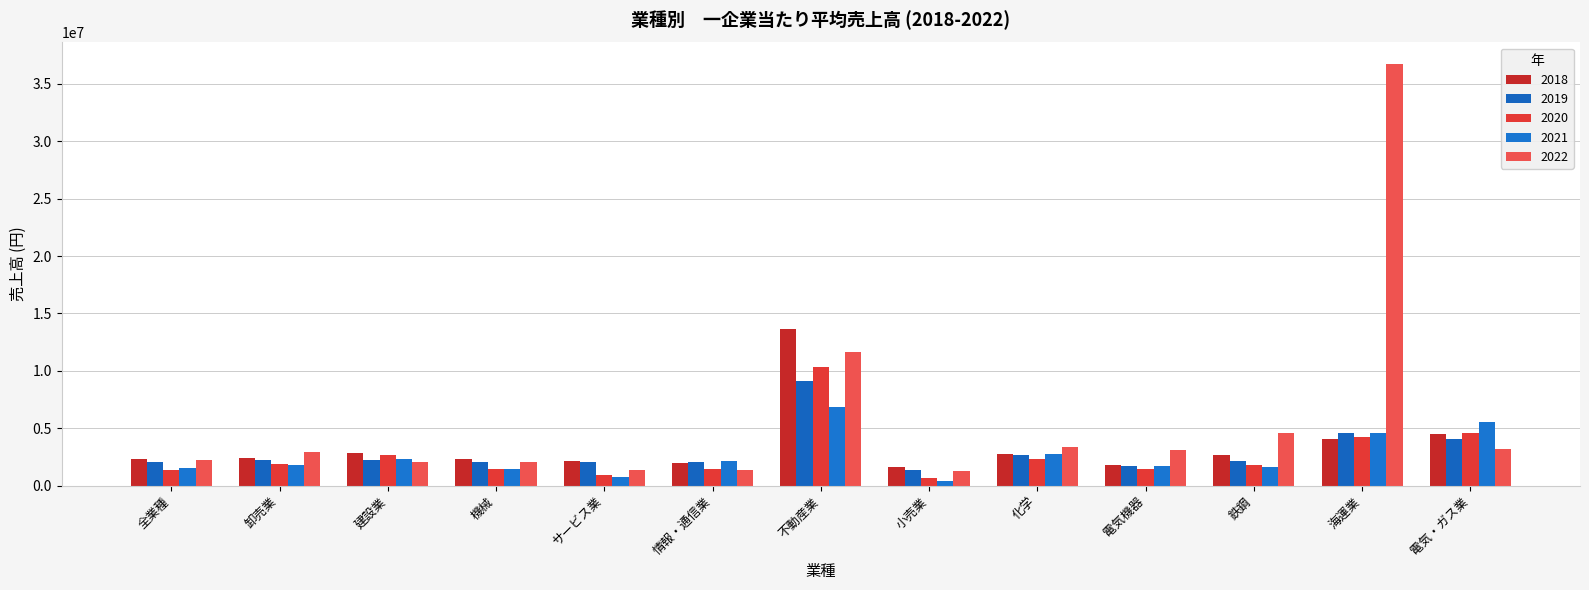

What is the minimum value shown in the chart?

418412